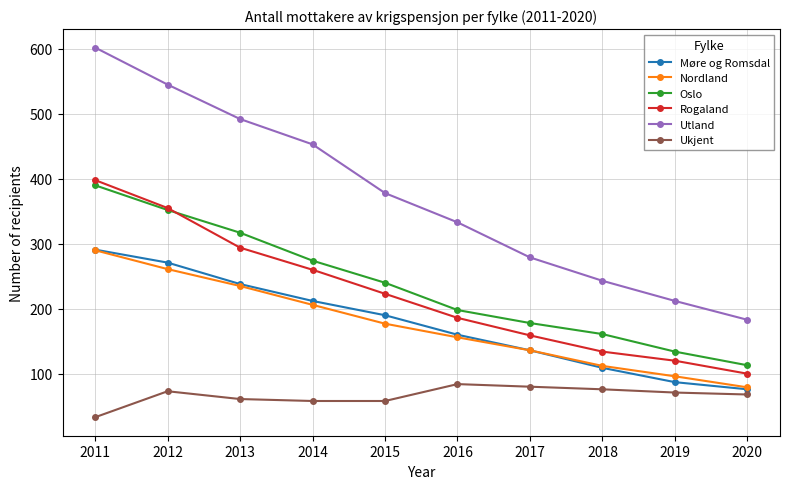

Which series has the largest range (max minus min)?

Utland